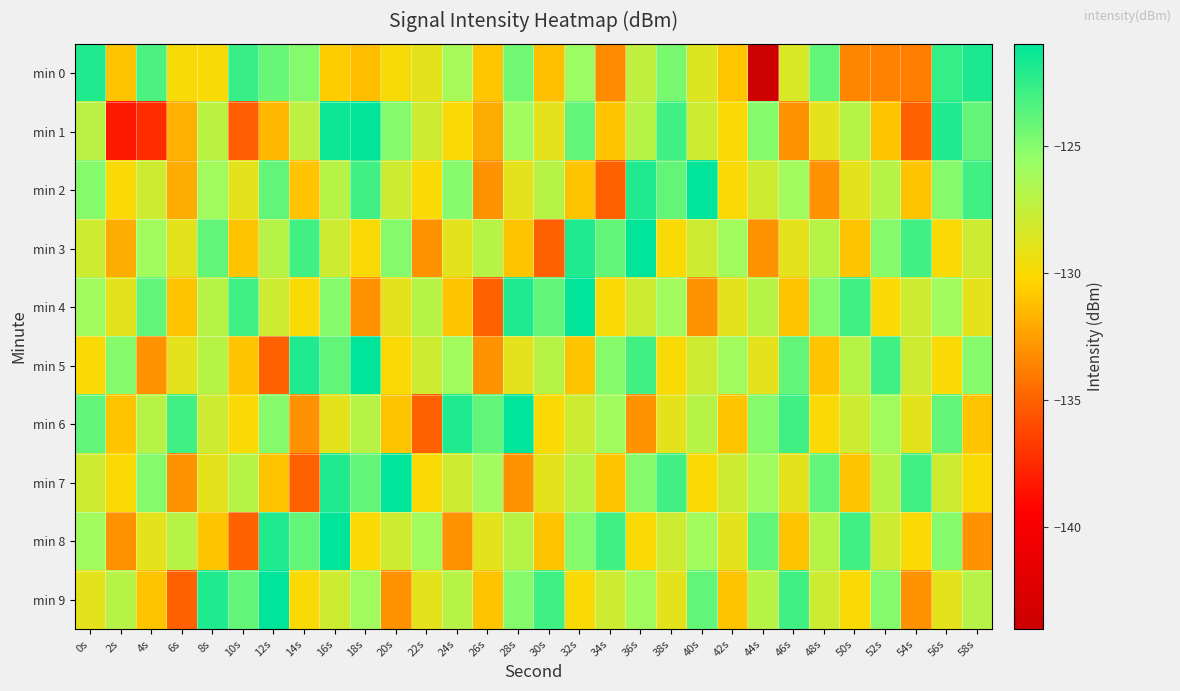

Which series has the largest range (max minus min)?

min 0